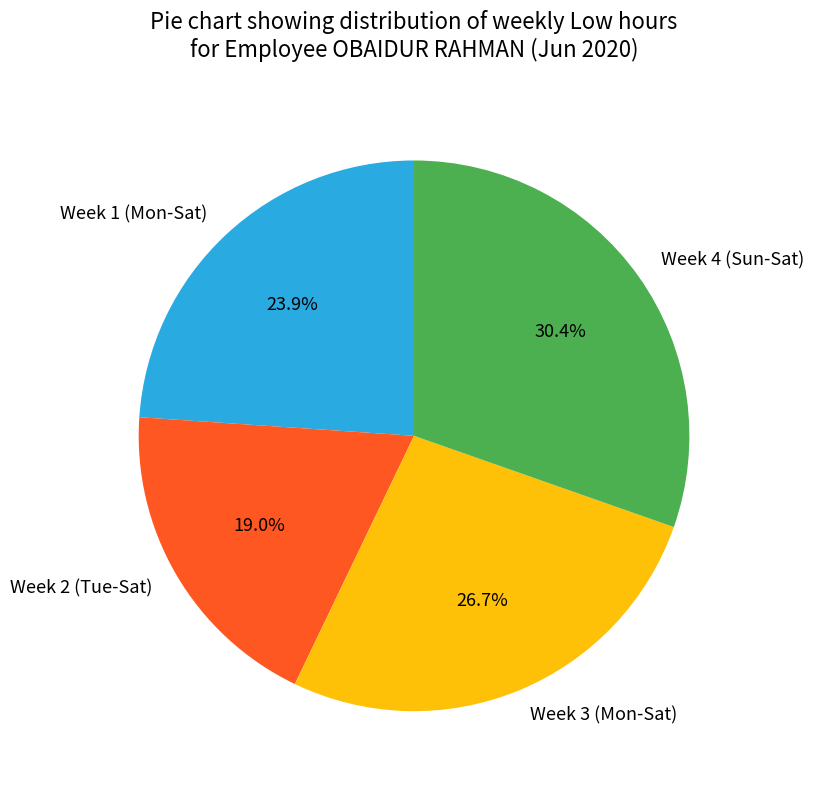

Combined, do Week 2 (Tue-Sat) and Week 3 (Mon-Sat) account for over 50%?

No